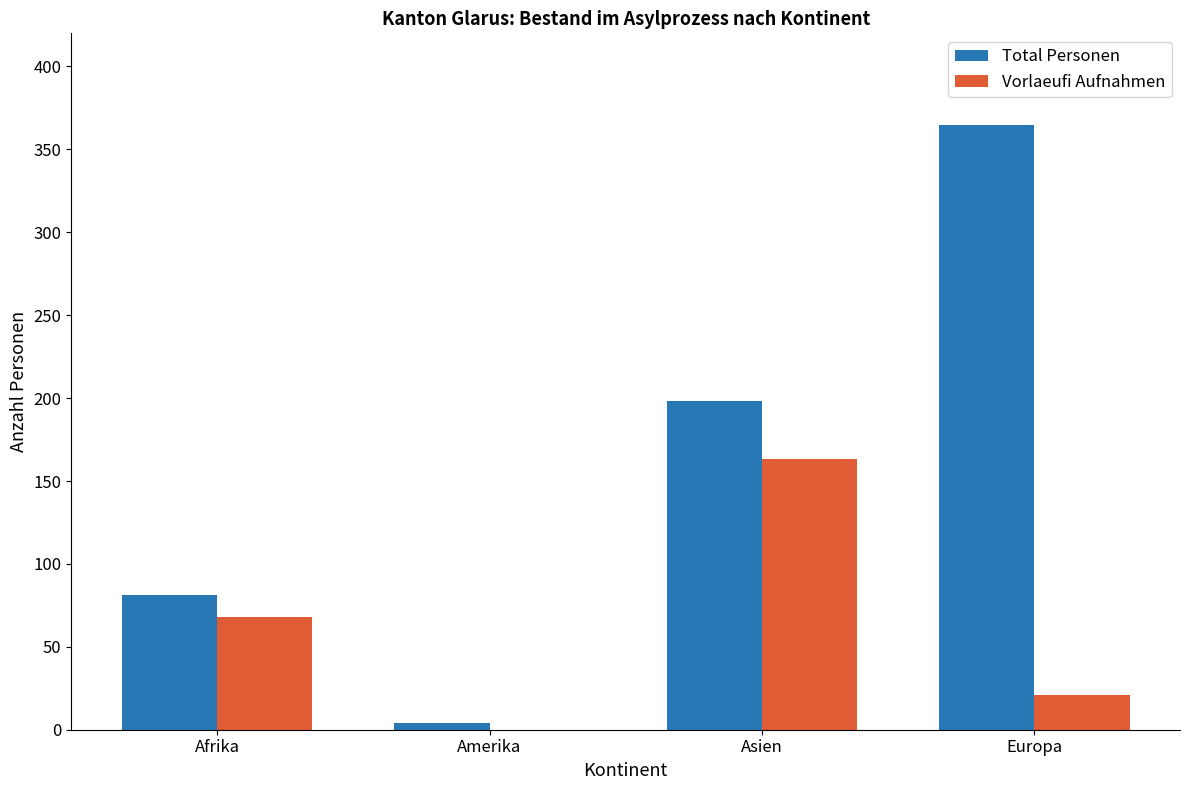

Which series changed the most between Amerika and Asien?

Total Personen